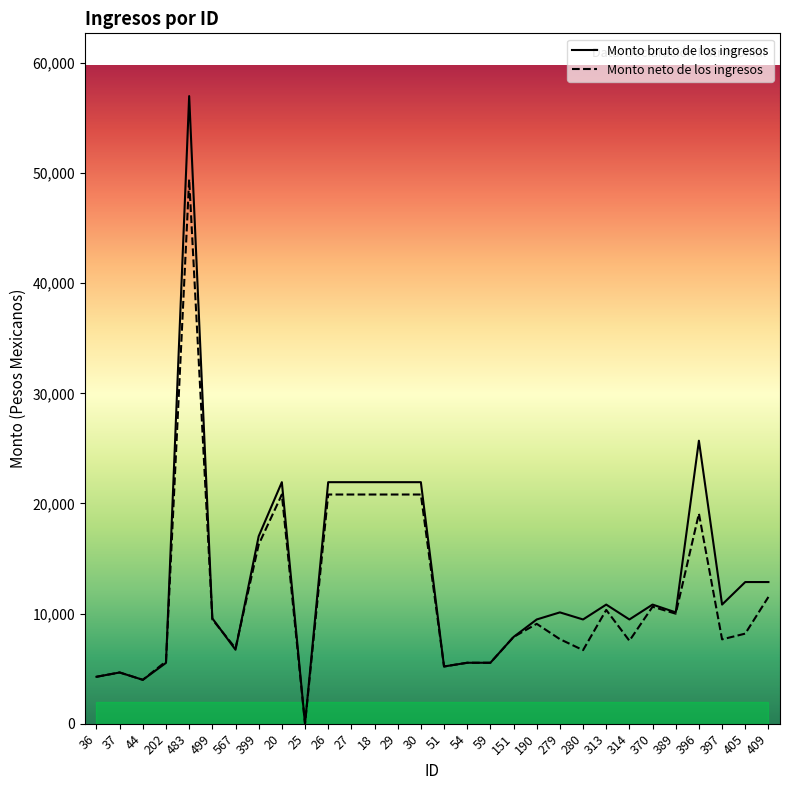

What is the difference between the highest and lowest values at 280?

2785.6